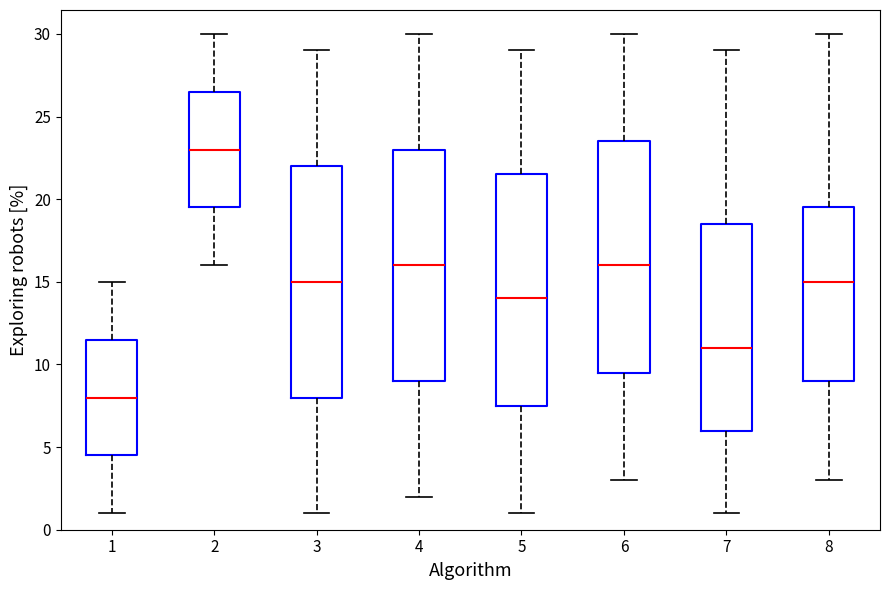

Where does the lower whisker of the box at x = 1 end on the y-axis? The values are not printed on the chart, so give them approximately, as read against the axis.

1.0